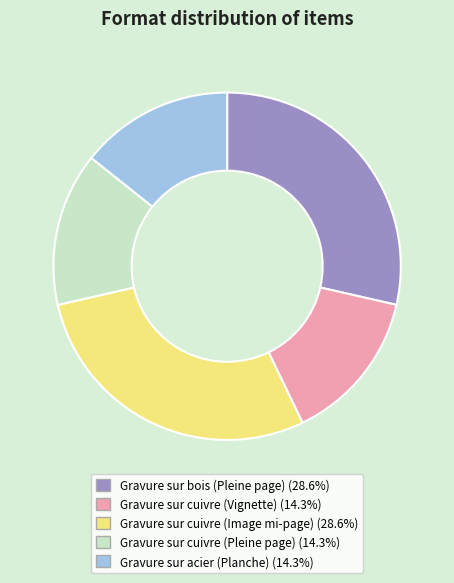

Is there any slice that represents more than half of the pie?

No